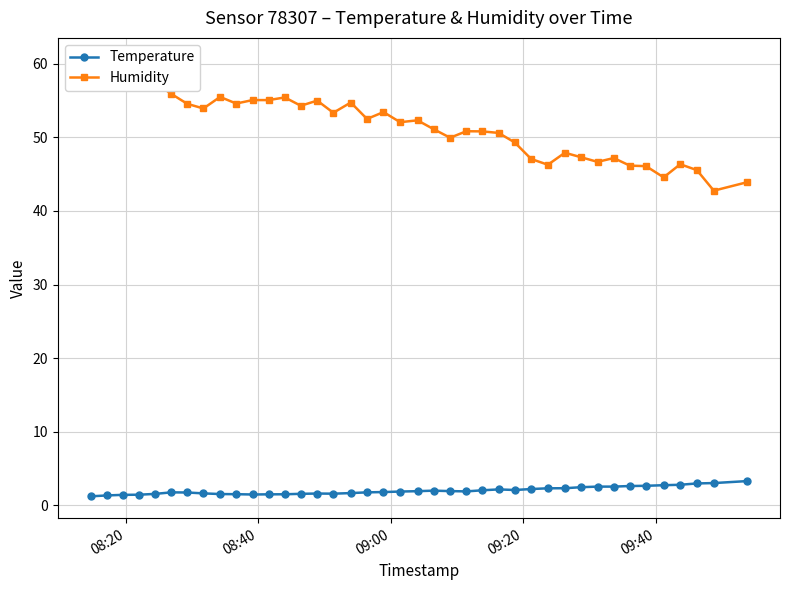

What is the value of the Temperature point at the 27th from the left?

2.1